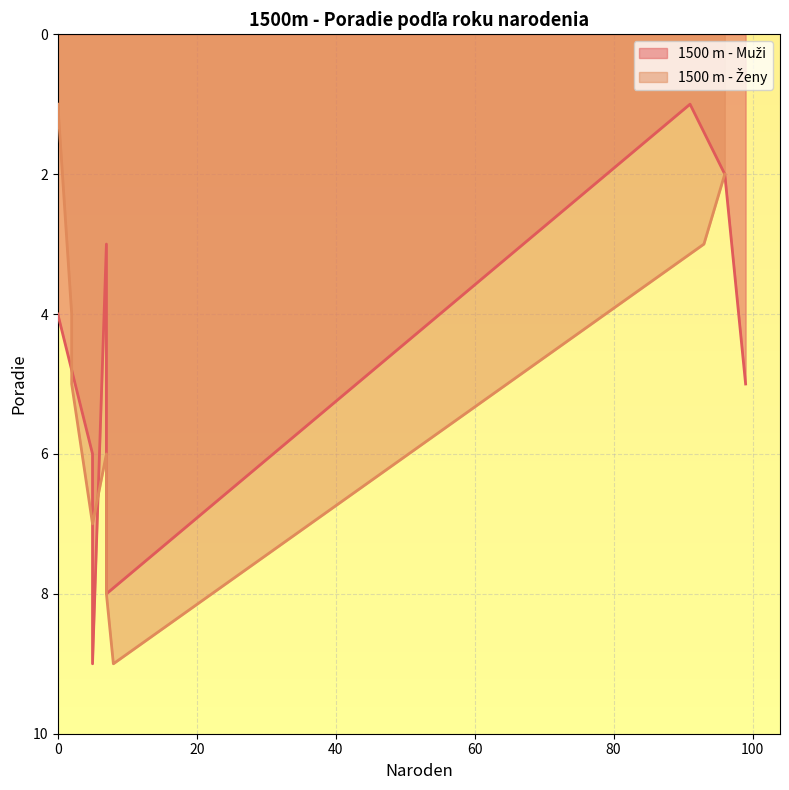

What value does the 1500 m - Muži series have at 7?

3